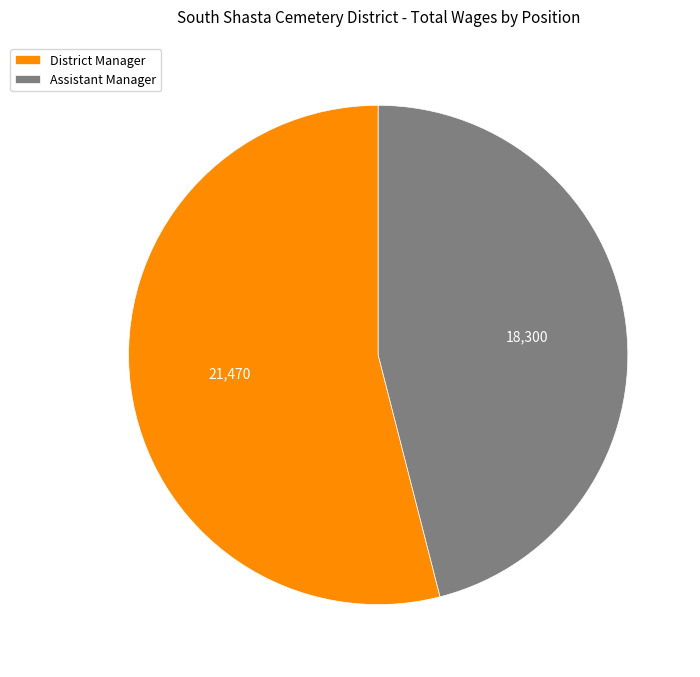

Do Assistant Manager and District Manager together represent more than half of the pie?

Yes